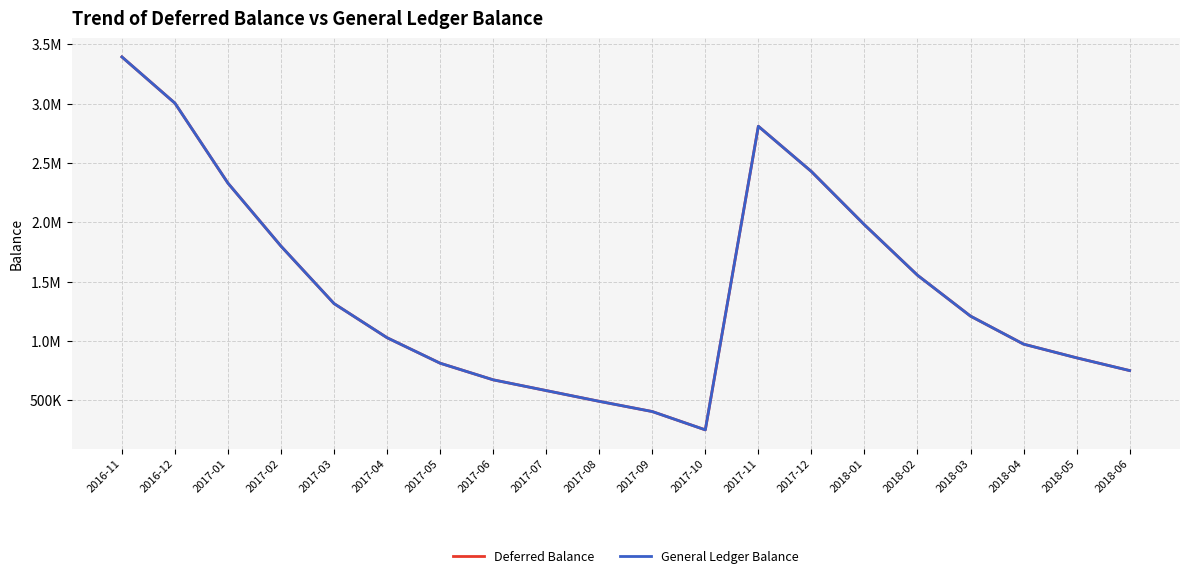

At 2017-11, list the series in order from smallest to largest.

Deferred Balance, General Ledger Balance